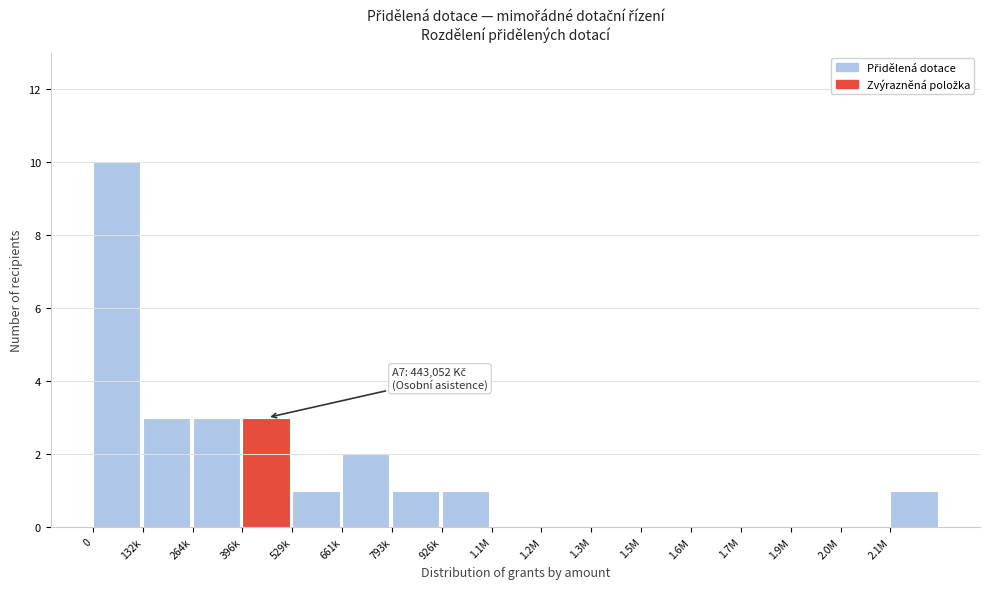

Reading left to right, what are all the values shown in this chart?

0=10	132k=3	264k=3	396k=3	529k=1	661k=2	793k=1	926k=1	1.1M=0	1.2M=0	1.3M=0	1.5M=0	1.6M=0	1.7M=0	1.9M=0	2.0M=0	2.1M=1